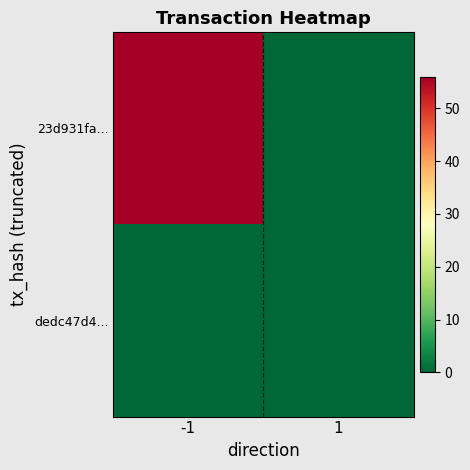

At 1, list the series in order from largest to smallest.

23d931fa..., dedc47d4...